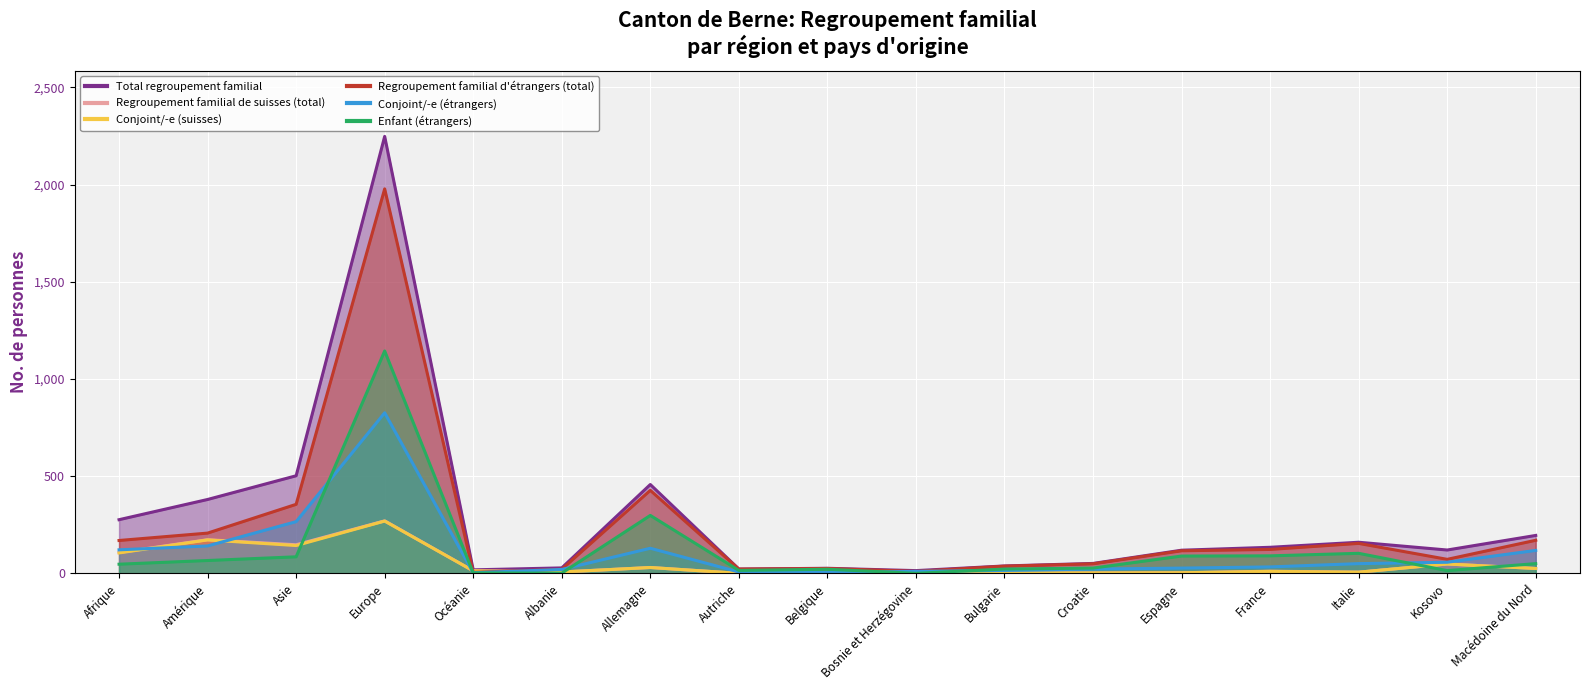

What is the total value across all series at Bosnie et Herzégovine?

42